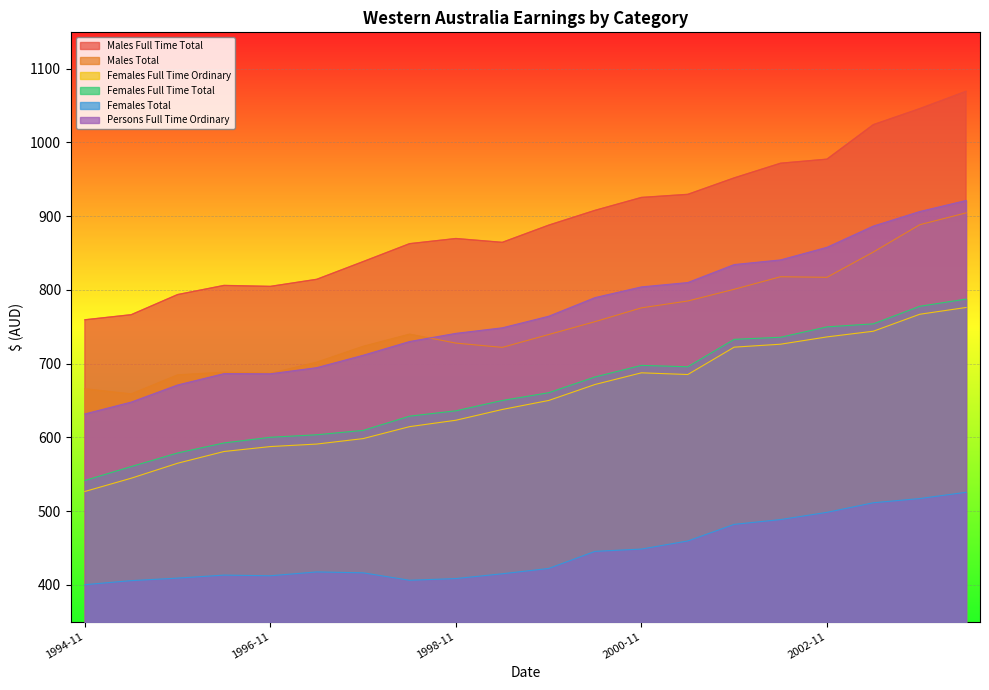

Does the chart display data point markers on the line(s)?

No